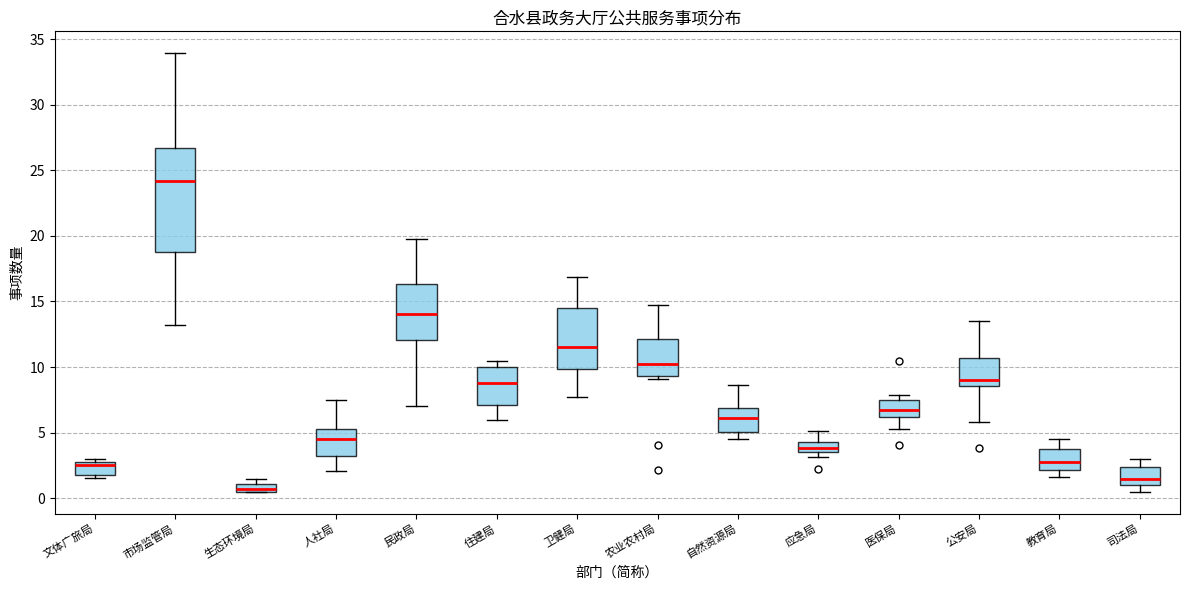

Which box is the tallest, from its lower edge to its upper edge?

市场监管局